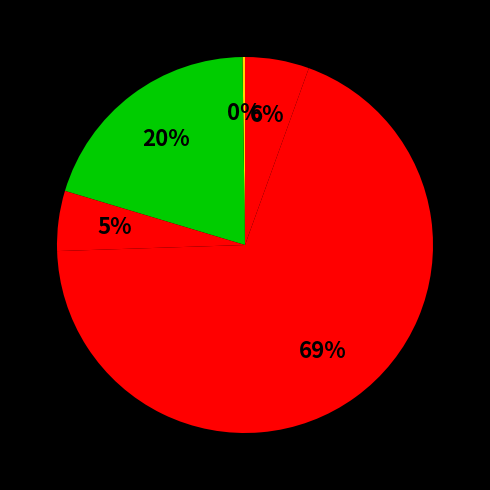

How many slices are in this pie chart?

5